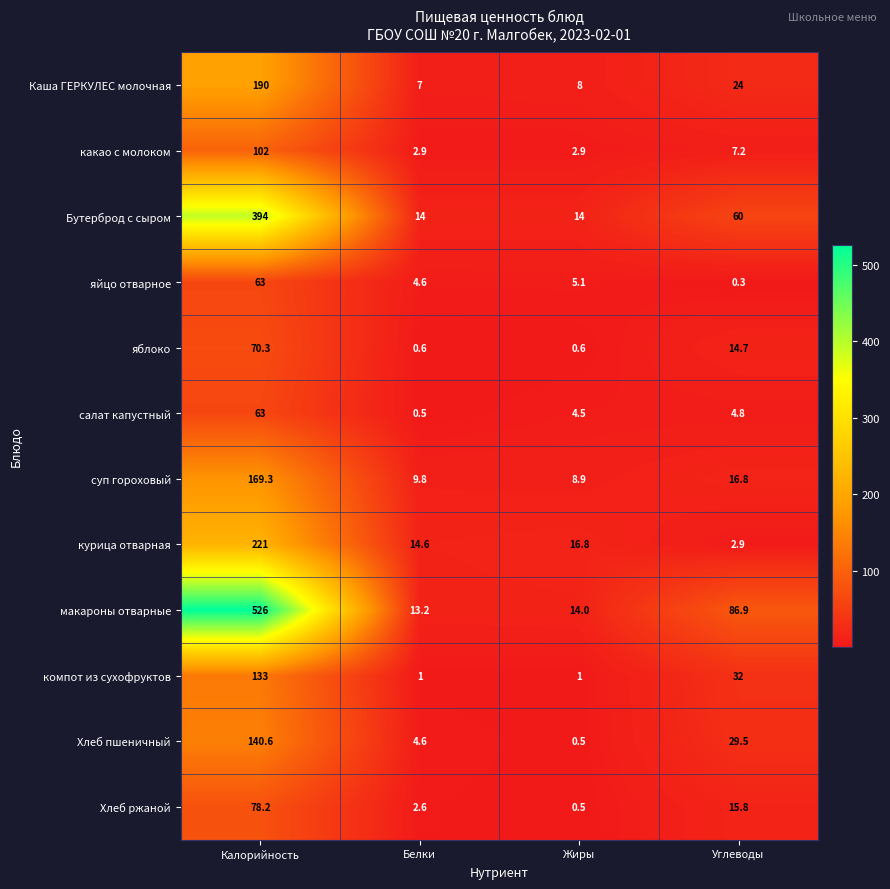

At which label is суп гороховый closest to 89?

Углеводы